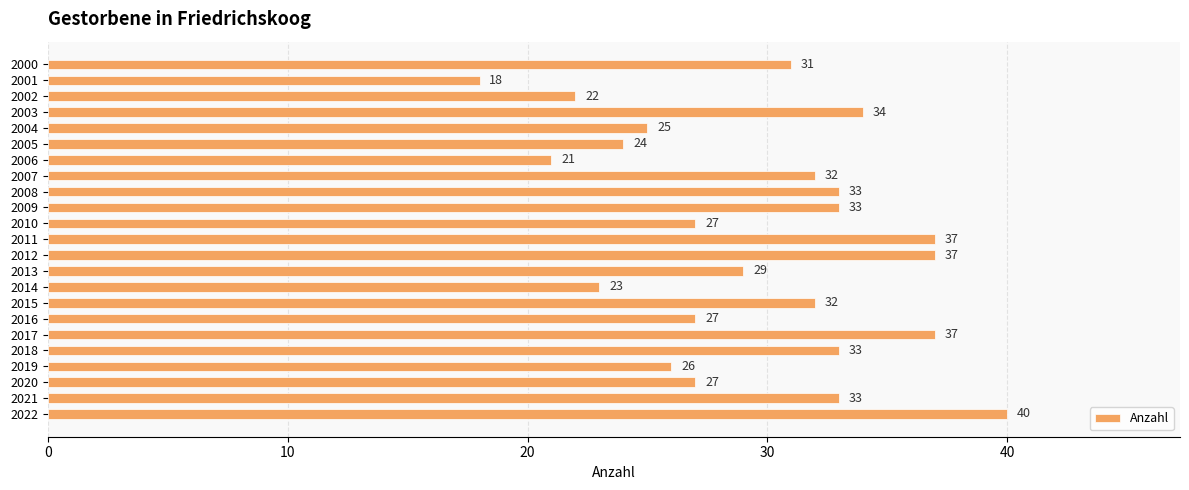

Reading bottom to top, list all the values displayed in this chart.

2022=40	2021=33	2020=27	2019=26	2018=33	2017=37	2016=27	2015=32	2014=23	2013=29	2012=37	2011=37	2010=27	2009=33	2008=33	2007=32	2006=21	2005=24	2004=25	2003=34	2002=22	2001=18	2000=31